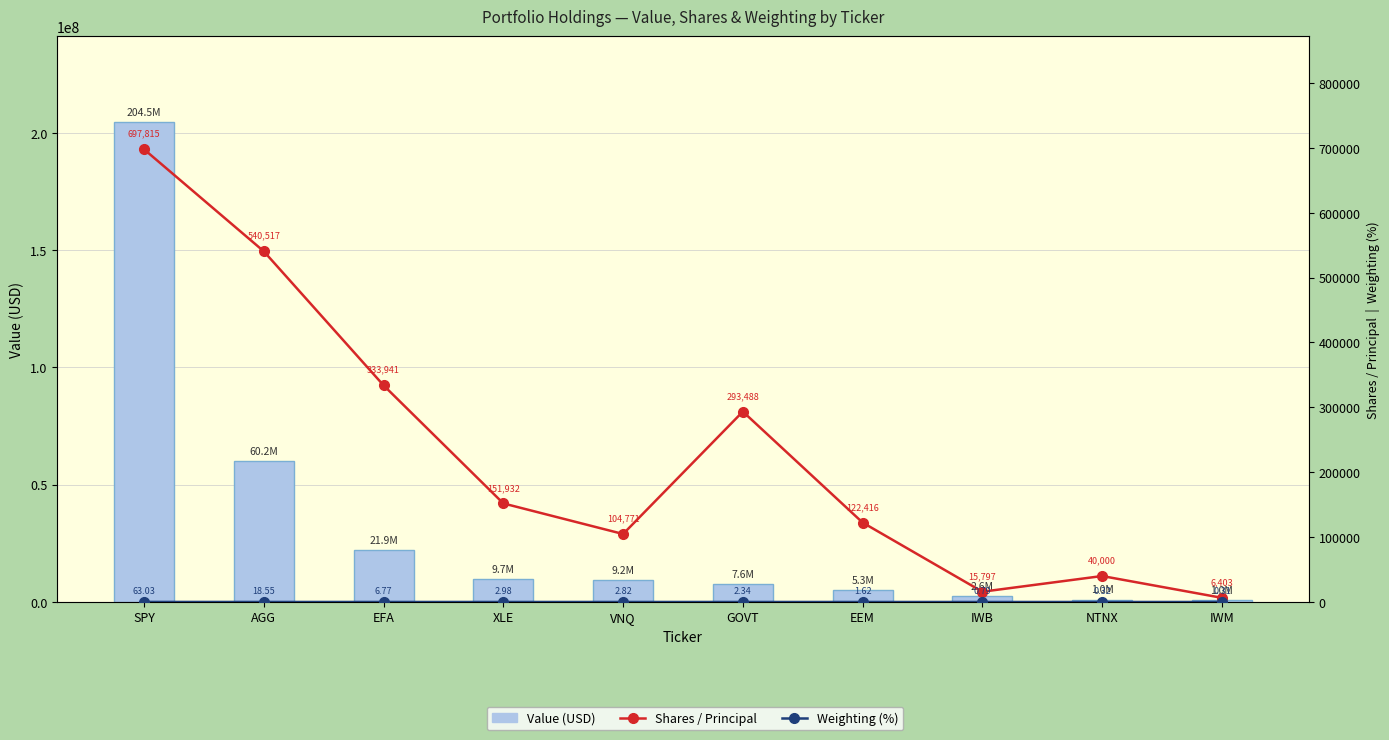

What is the label of the 1st bar from the left?

SPY